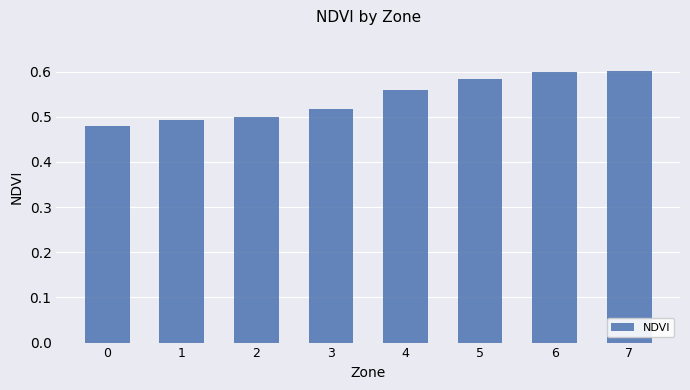

Count the number of categories in the chart.

8